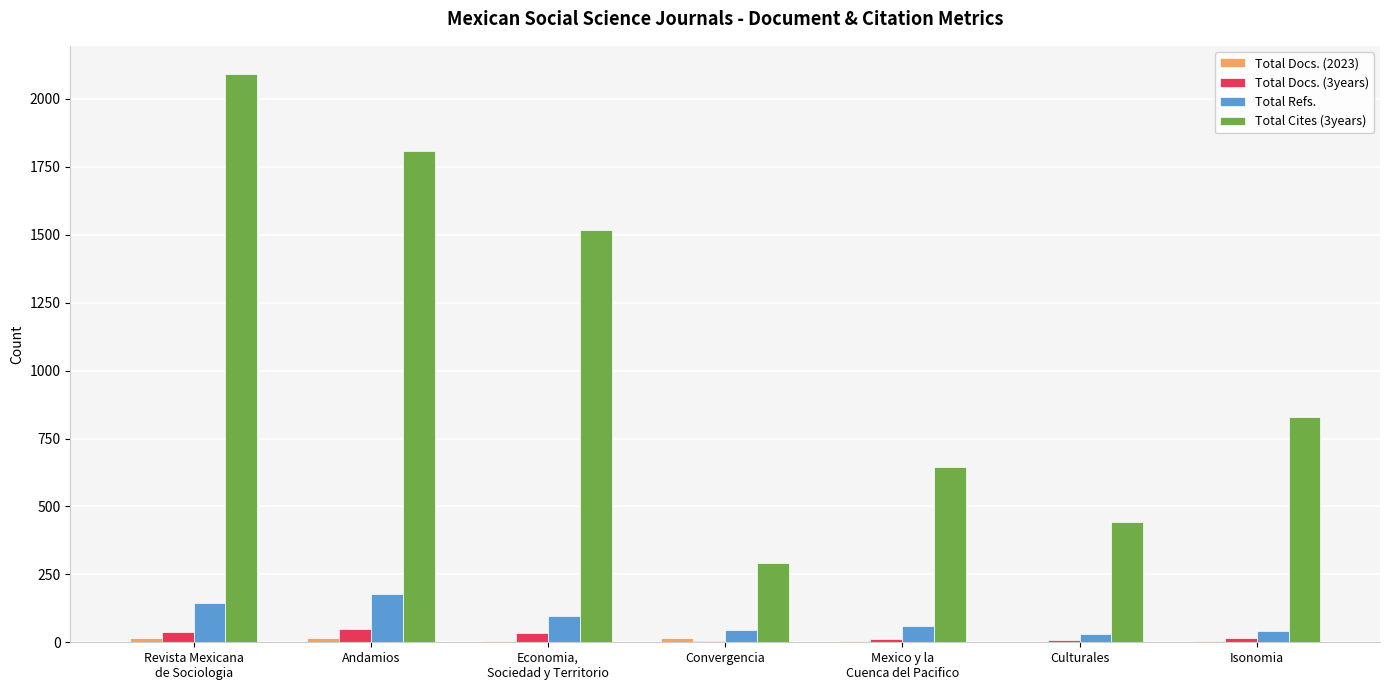

Which series has the largest total across all categories?

Total Cites (3years)